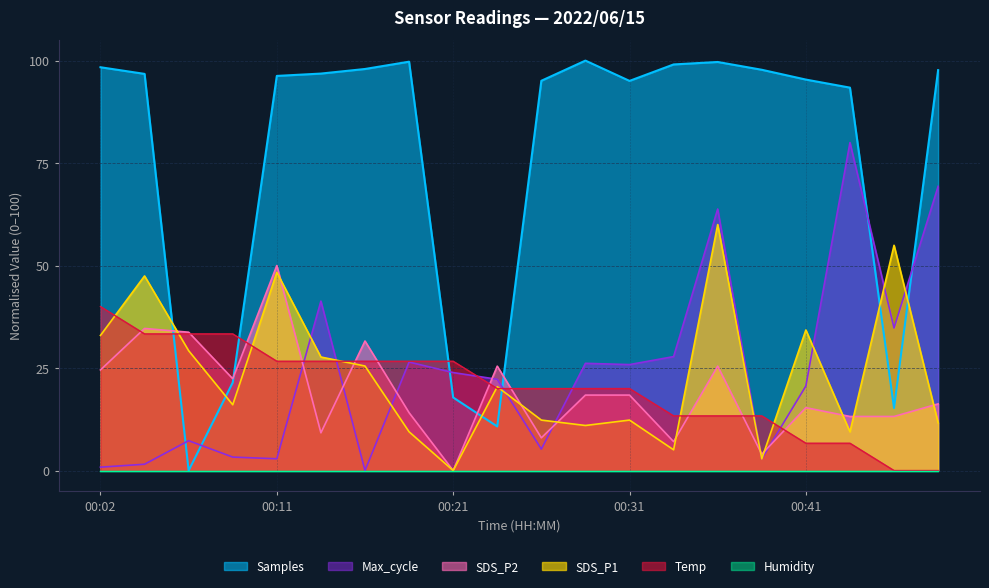

Is the value of Samples at 00:38 greater than the value of SDS_P1 at 00:26?

Yes